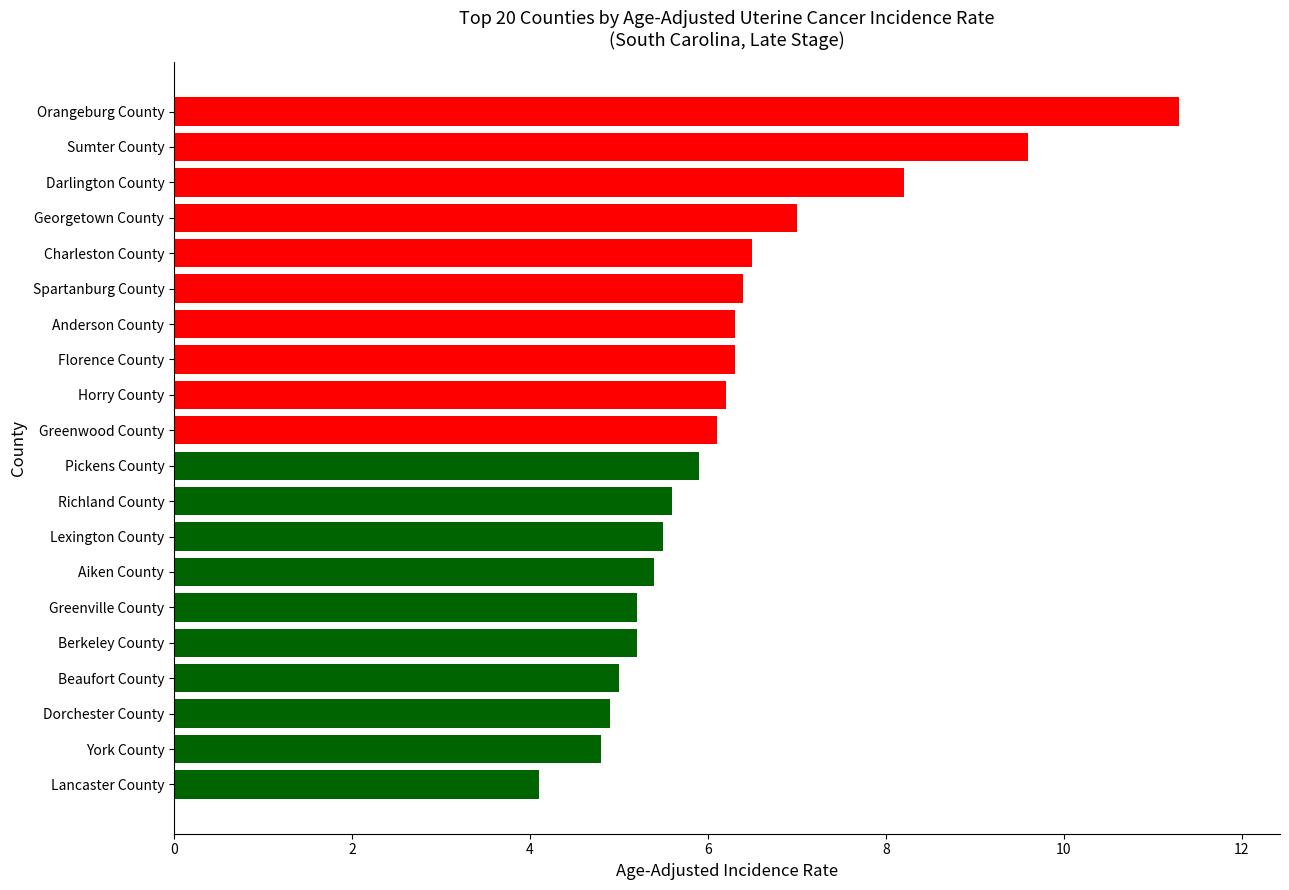

How many data points are above 6?

10